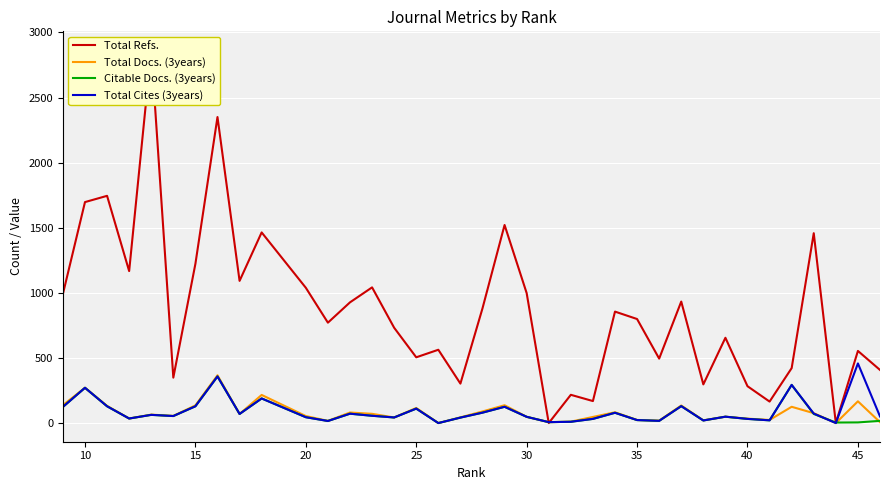

How many series are shown in this chart?

4